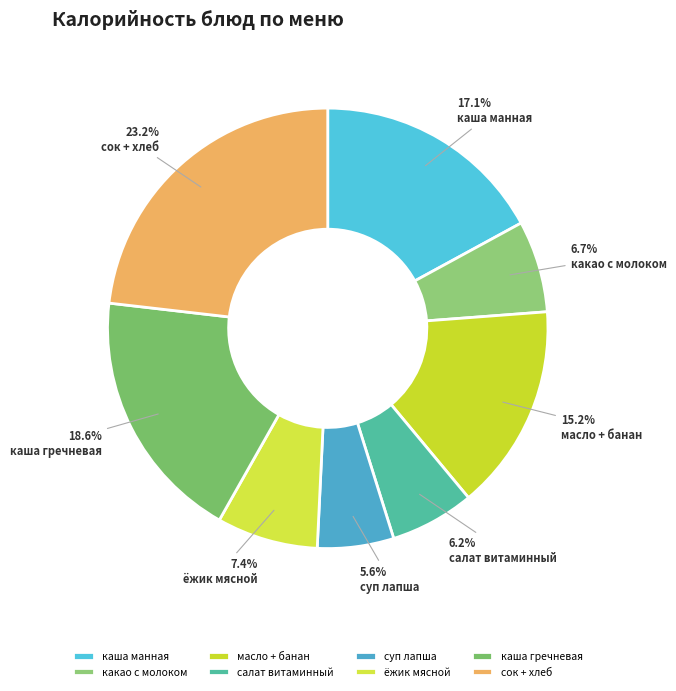

Which slice is the smallest?

суп лапша